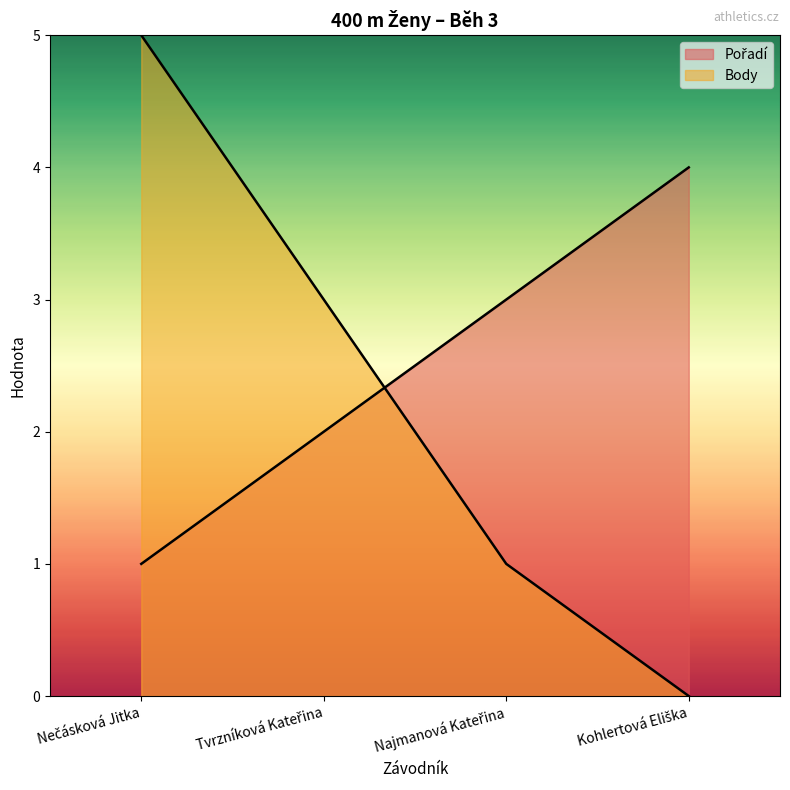

List the labels in order of Body value, largest first.

Nečásková Jitka, Tvrzníková Kateřina, Najmanová Kateřina, Kohlertová Eliška